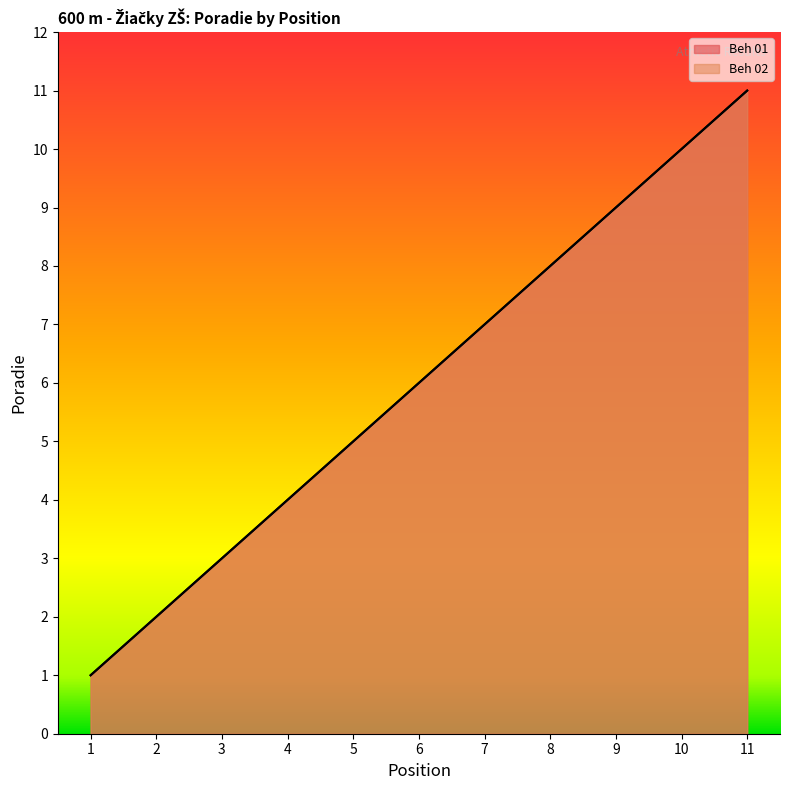

What is the value of the Beh 02 point at the 10th from the left?

10